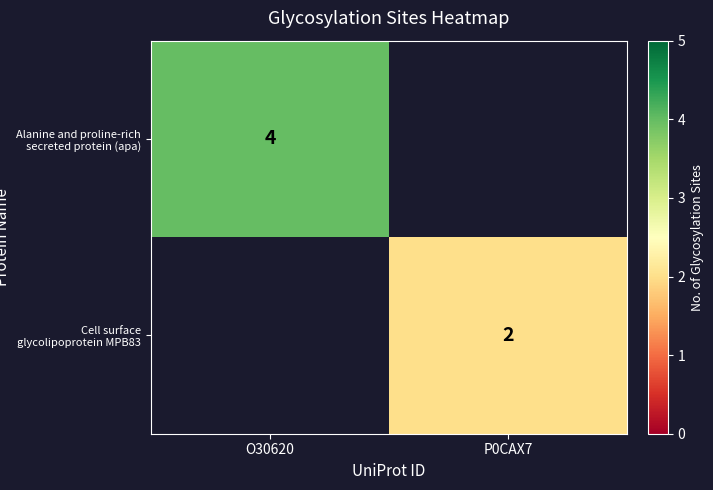

At which category does the chart reach its peak across all series?

O30620